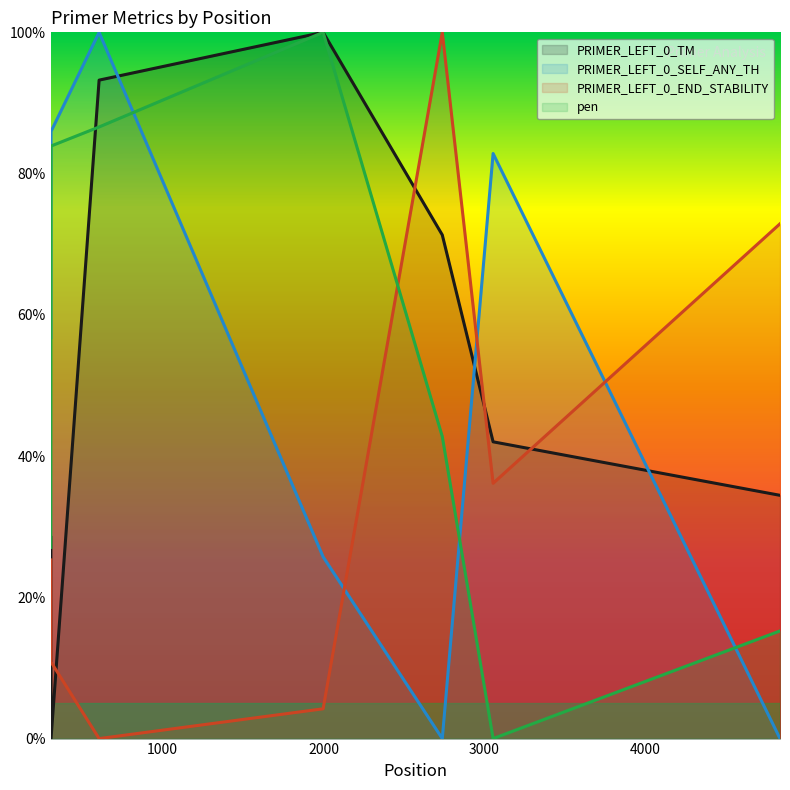

How many times do PRIMER_LEFT_0_END_STABILITY and PRIMER_LEFT_0_SELF_ANY_TH cross each other?

3